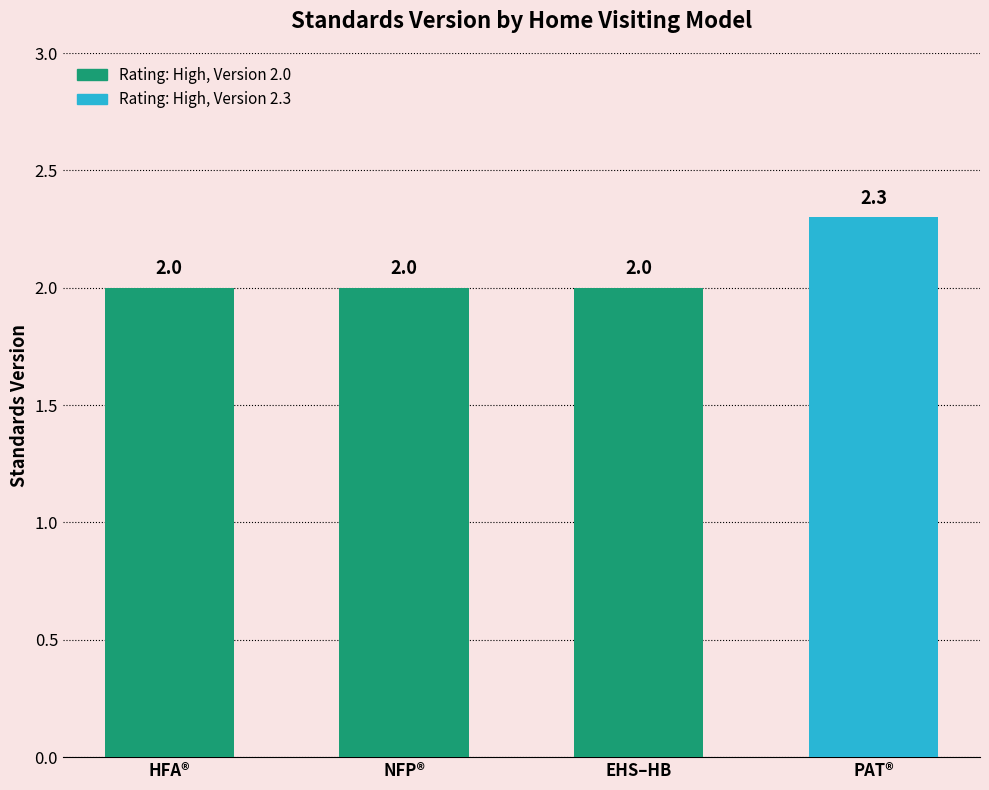

How many bars are there in total?

4